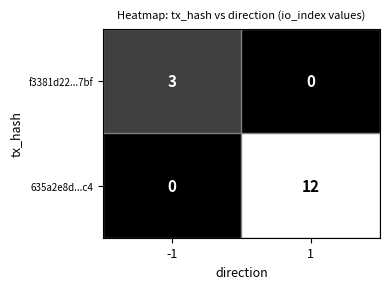

How many distinct data groups are displayed?

2